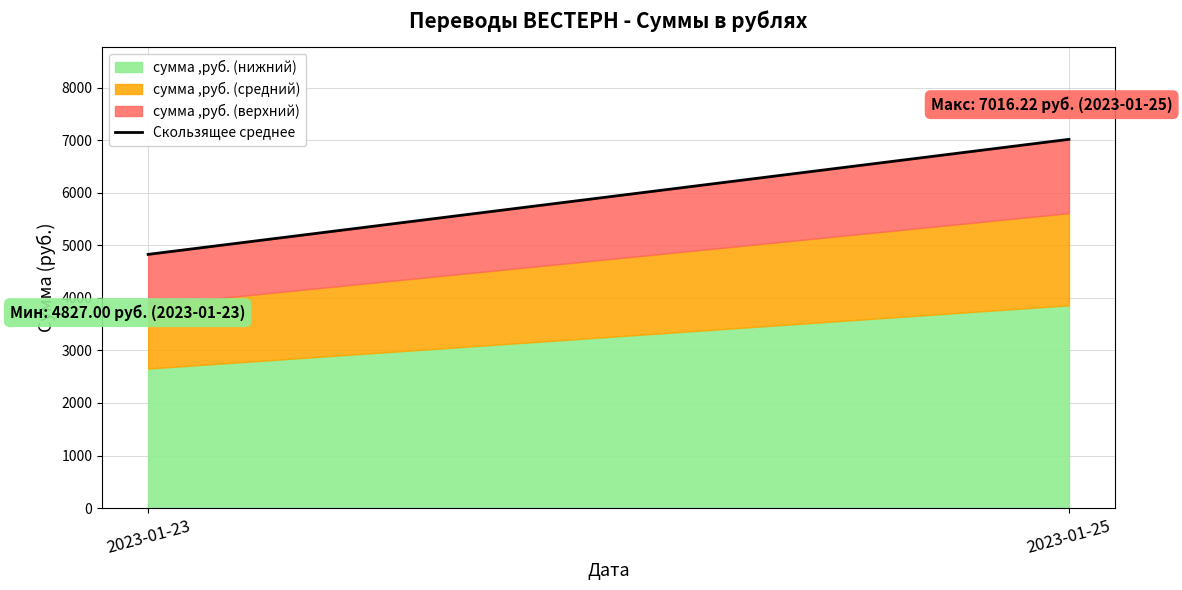

Reading left to right, transcribe all the data shown in this chart.

4827.0	7016.2